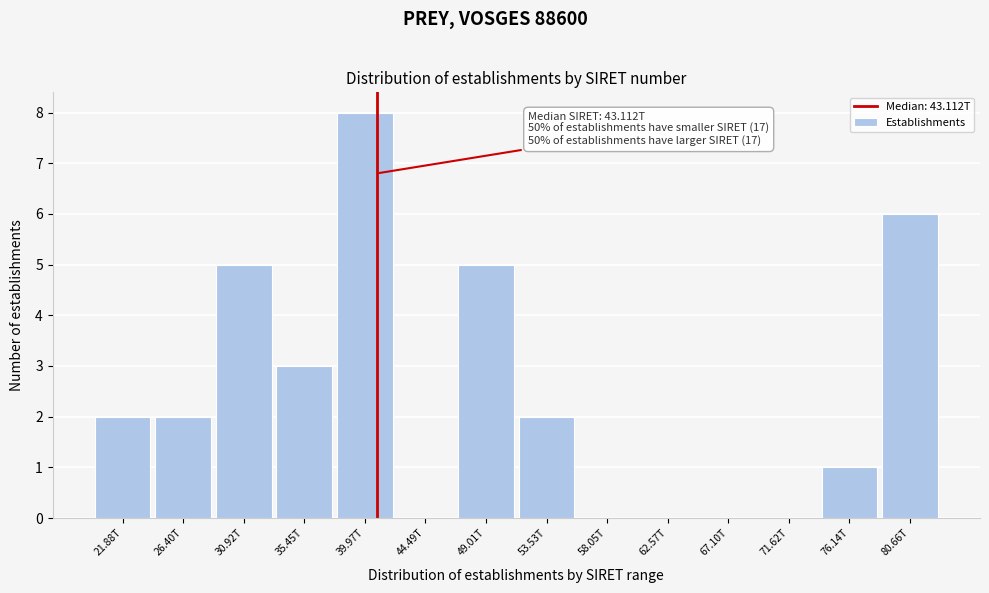

Reading left to right, what are all the values shown in this chart?

21.88T=2	26.40T=2	30.92T=5	35.45T=3	39.97T=8	44.49T=0	49.01T=5	53.53T=2	58.05T=0	62.57T=0	67.10T=0	71.62T=0	76.14T=1	80.66T=6